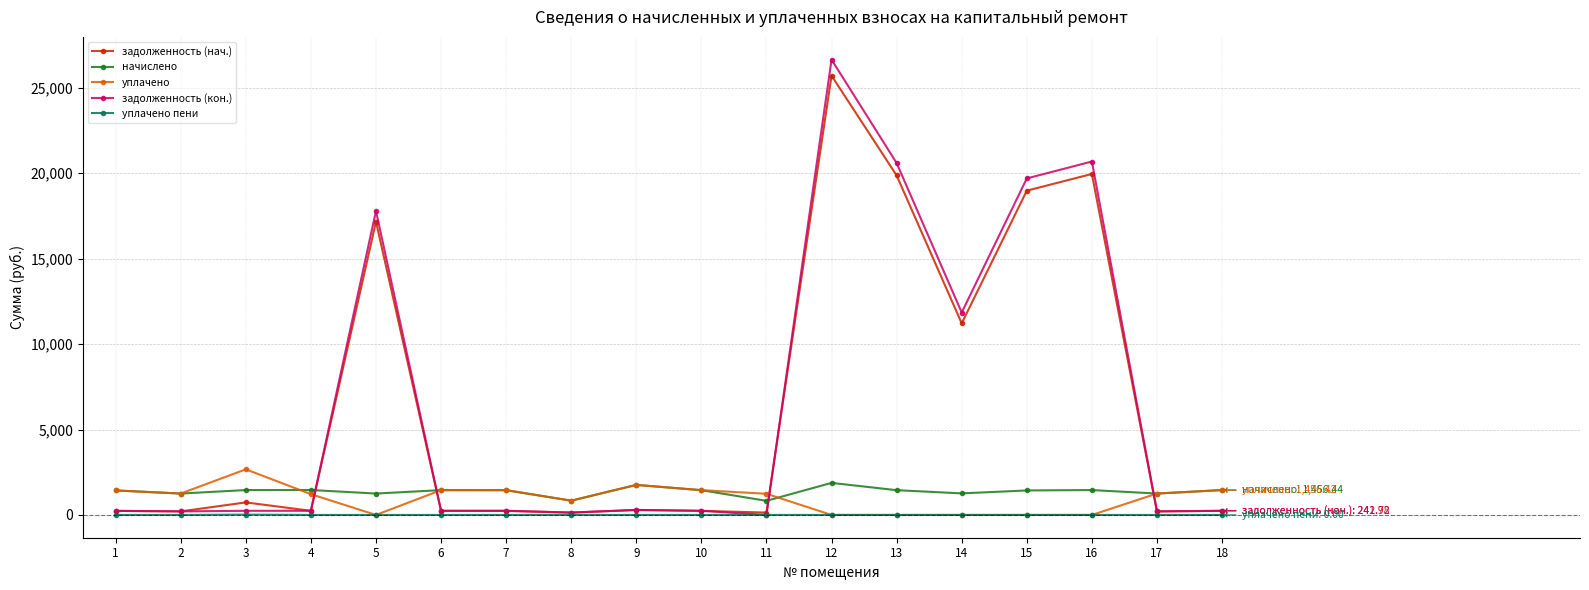

What is the average value of the задолженность (кон.) series?

6654.6